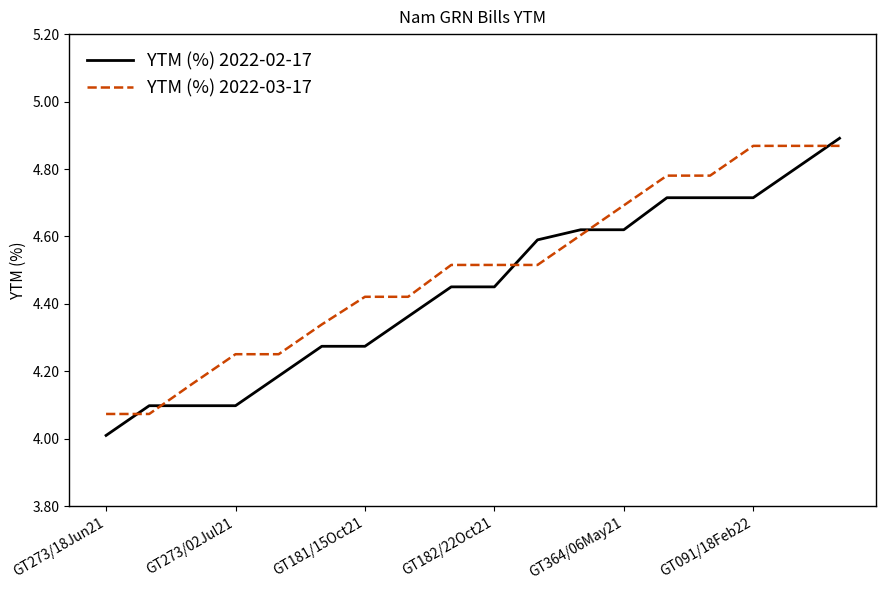

True or false: YTM (%) 2022-02-17 and YTM (%) 2022-03-17 cross at least once.

True